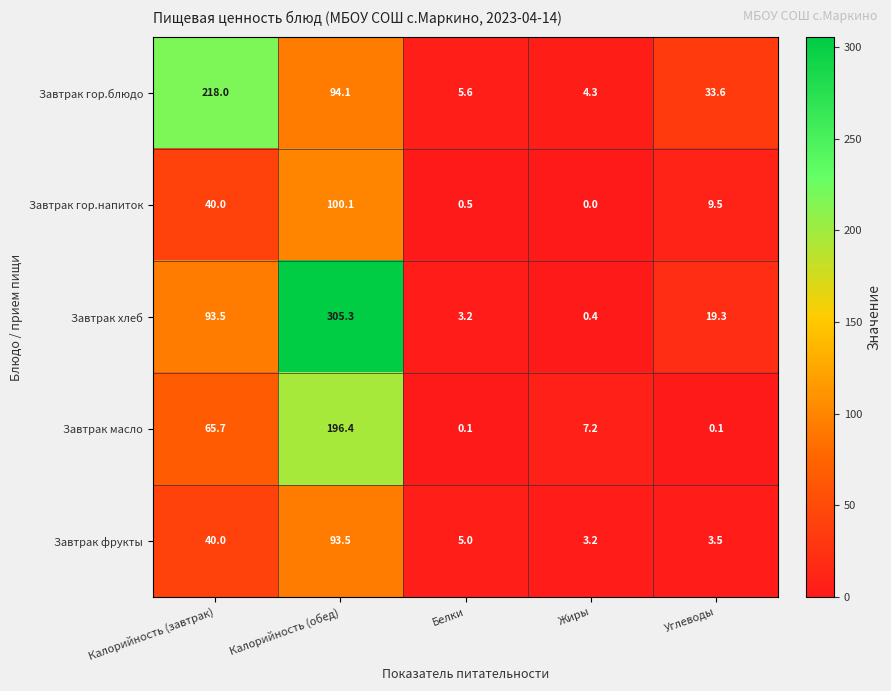

The value of Завтрак фрукты at Белки is 5.0. True or false?

True